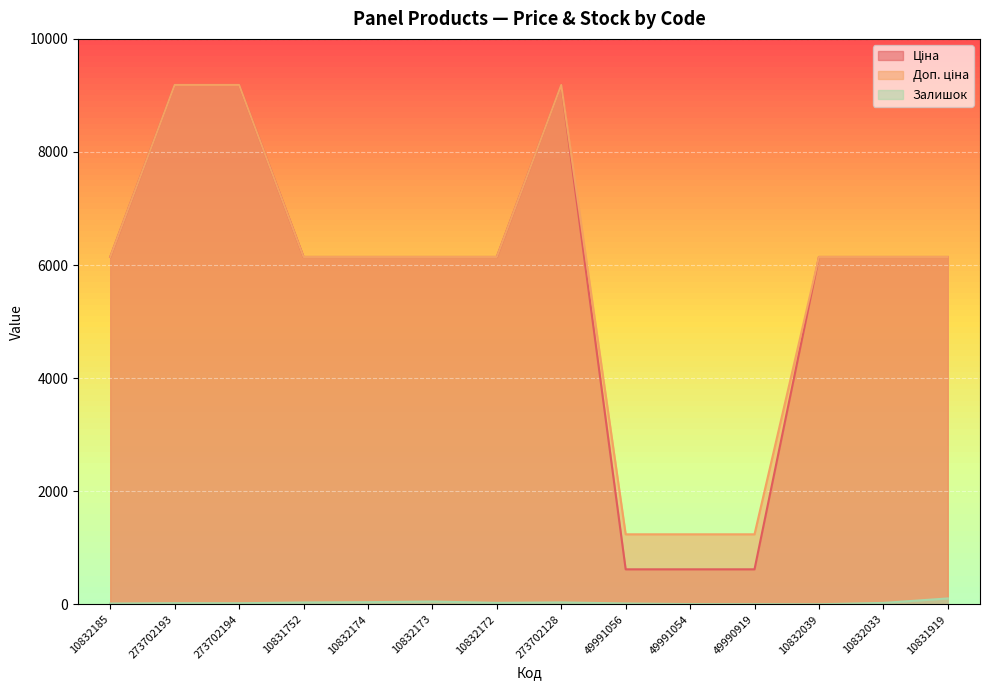

The value of Доп. ціна at 10831752 is 8317.8. True or false?

False